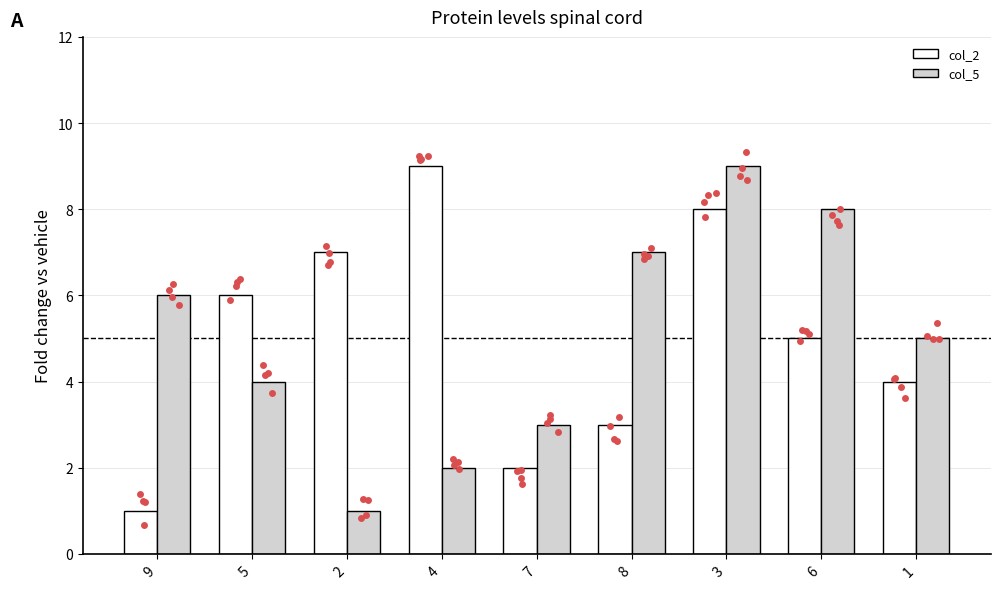

What are all the series names shown in the legend?

col_2, col_5